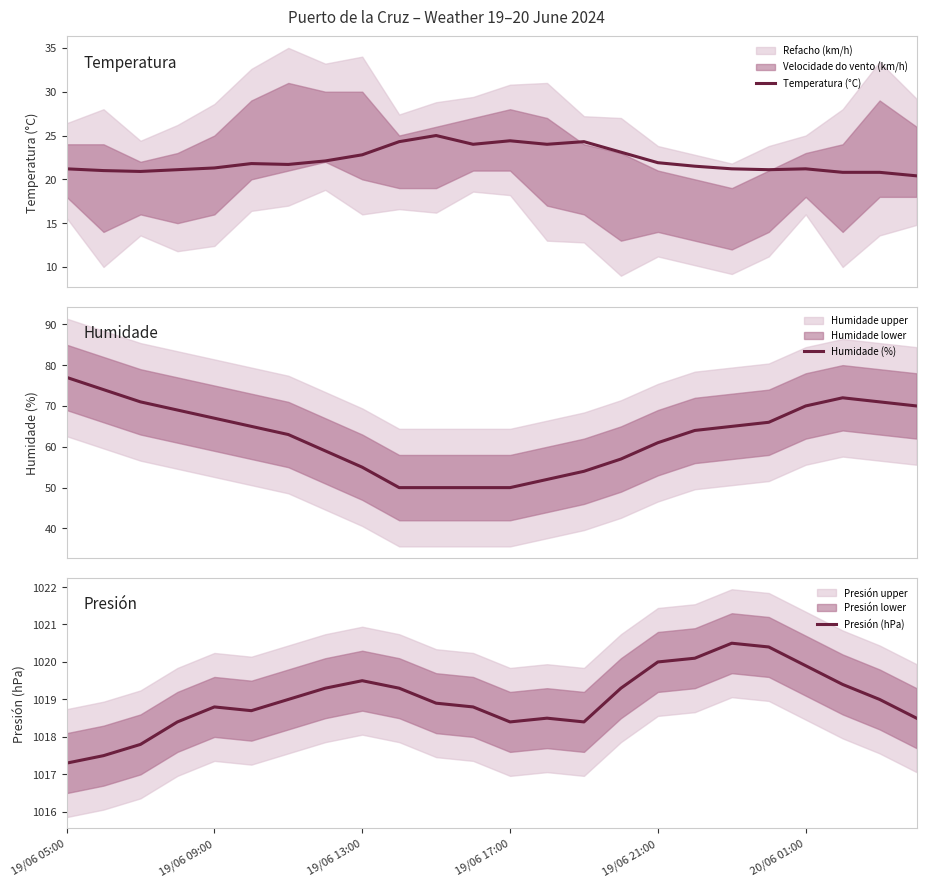

What is the lowest value of the Humidade (%) series?

50